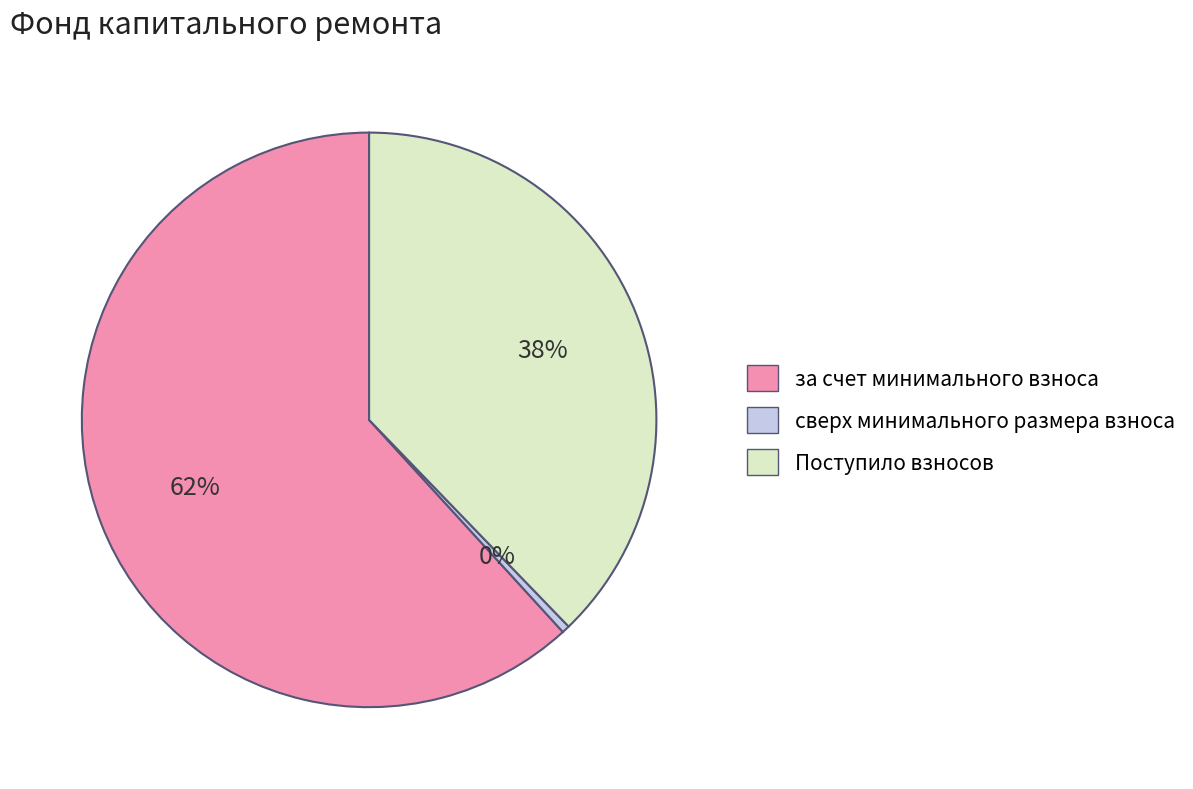

Does сверх минимального размера взноса account for over 50% of the chart?

No